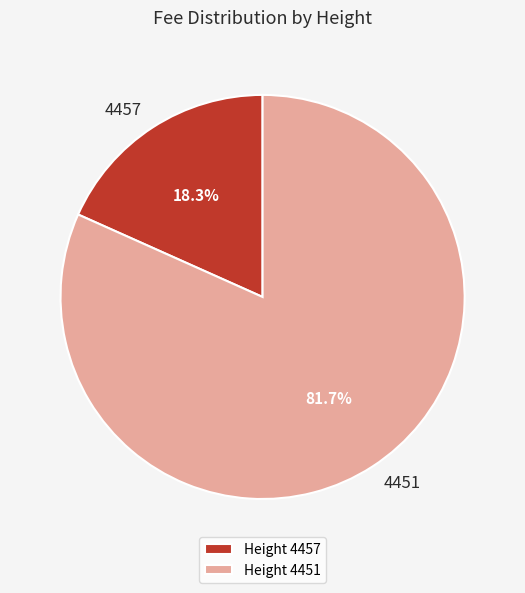

How many segments does this pie chart have?

2